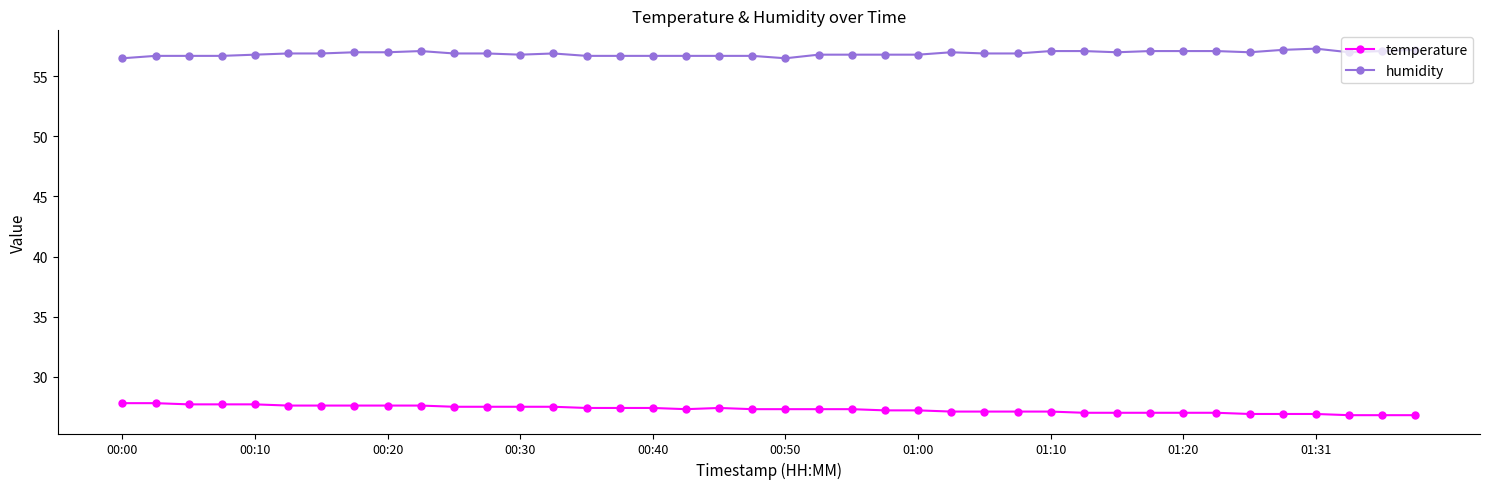

How many lines are shown in the chart?

2